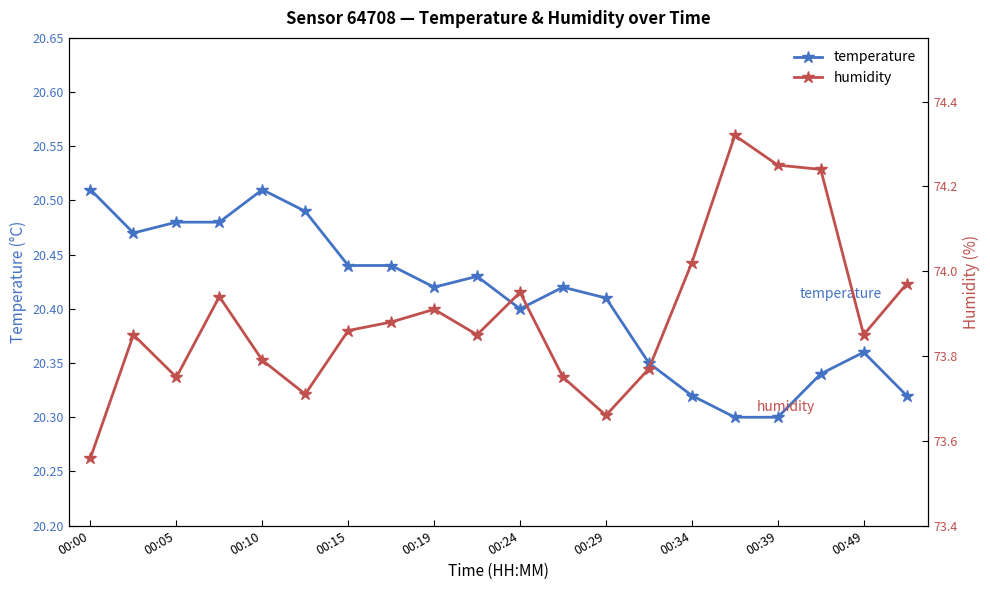

Reading left to right, what are all the values shown in this chart?

temperature: 20.5	20.5	20.5	20.5	20.5	20.5	20.4	20.4	20.4	20.4	20.4	20.4	20.4	20.4	20.3	20.3	20.3	20.3	20.4	20.3
humidity: 73.6	73.8	73.8	73.9	73.8	73.7	73.9	73.9	73.9	73.8	74.0	73.8	73.7	73.8	74.0	74.3	74.2	74.2	73.8	74.0